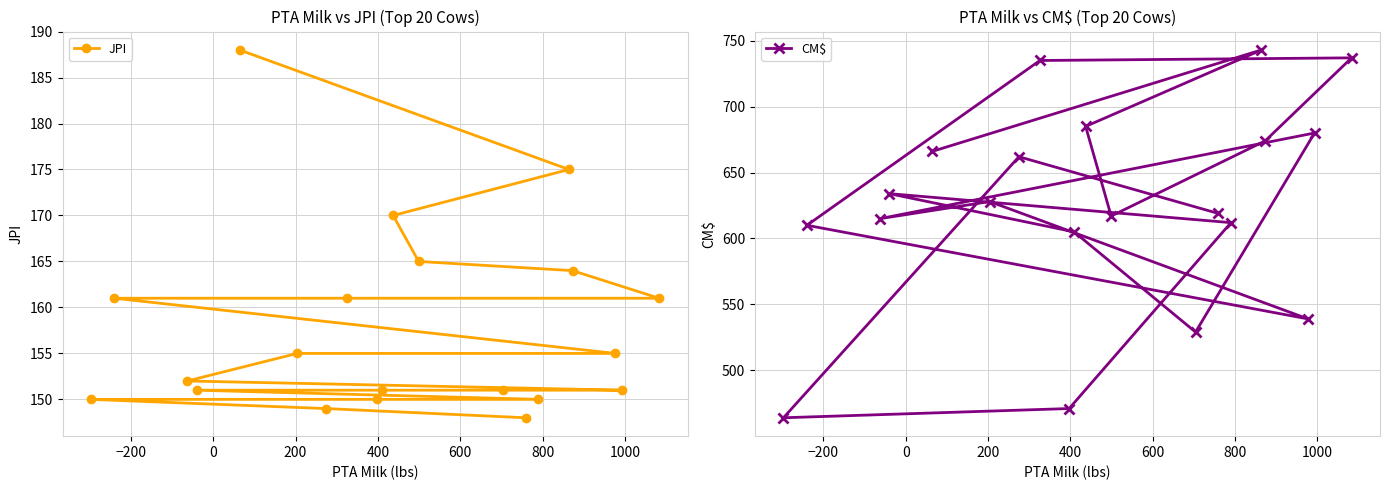

In CM$, how many points are higher than both neighbors (excluding endpoints)?

6